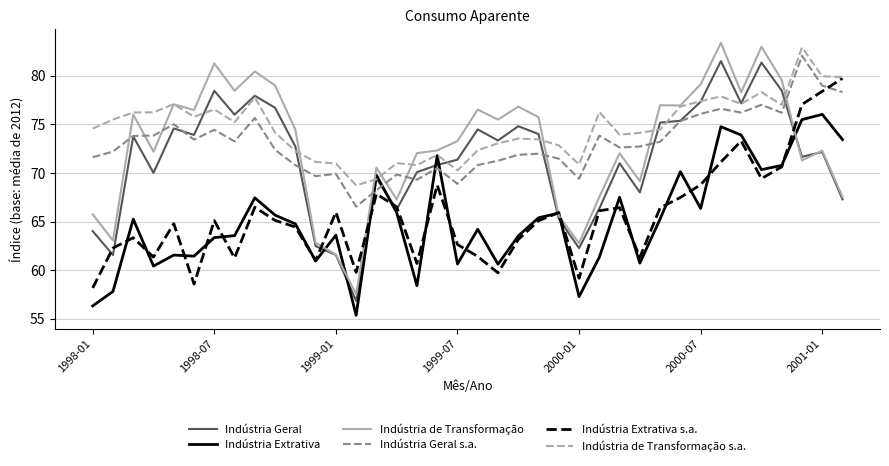

What is the difference between the maximum and minimum values in the Indústria Geral series?

24.7